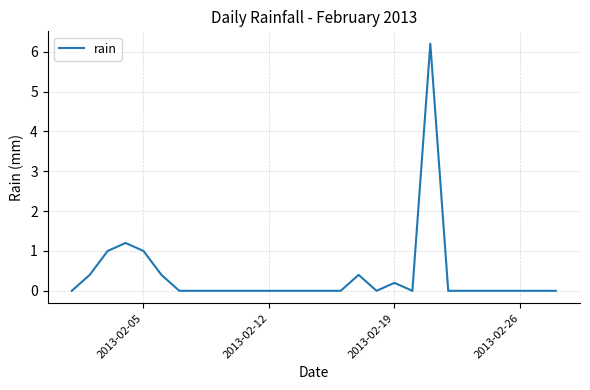

How many series are shown in this chart?

1